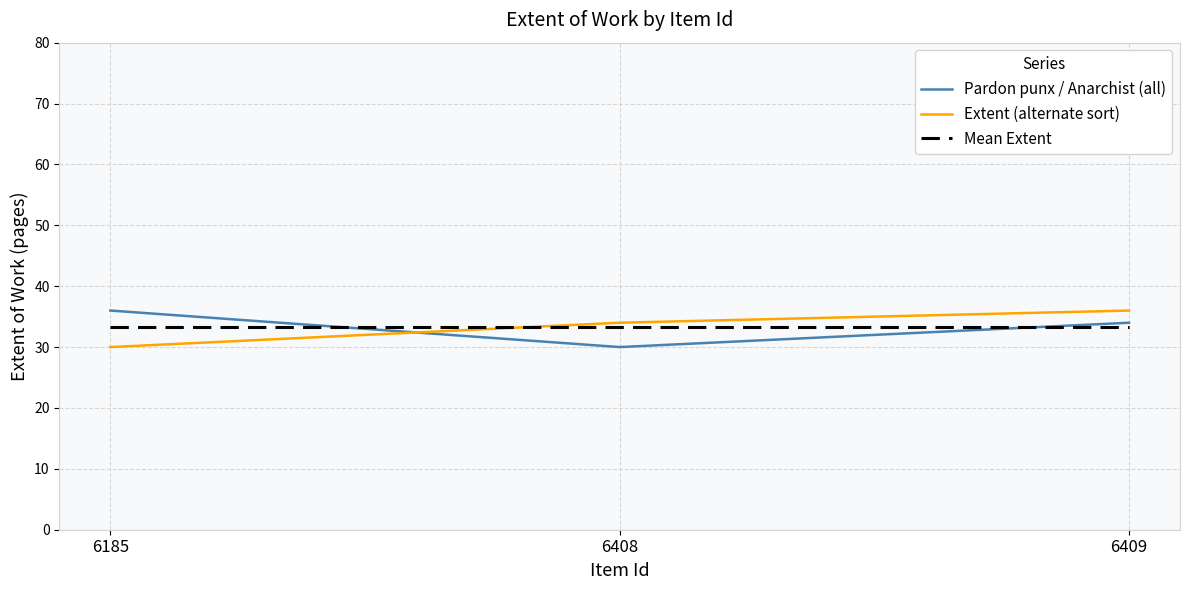

Which category has the lowest value in the Pardon punx / Anarchist (all) series?

6408